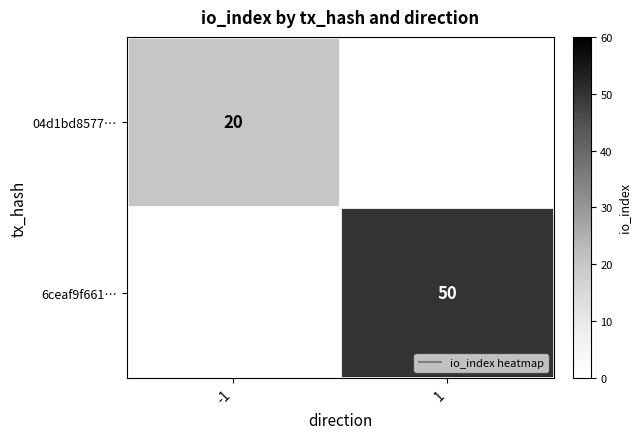

What is the difference between the highest and lowest values at -1?

20